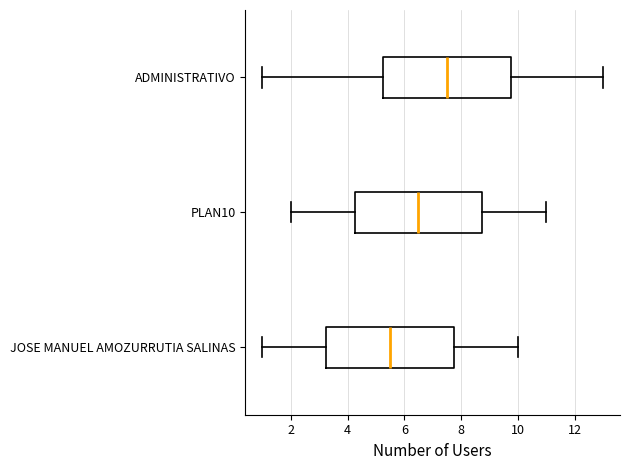

Which box's median line is the furthest to the right?

ADMINISTRATIVO